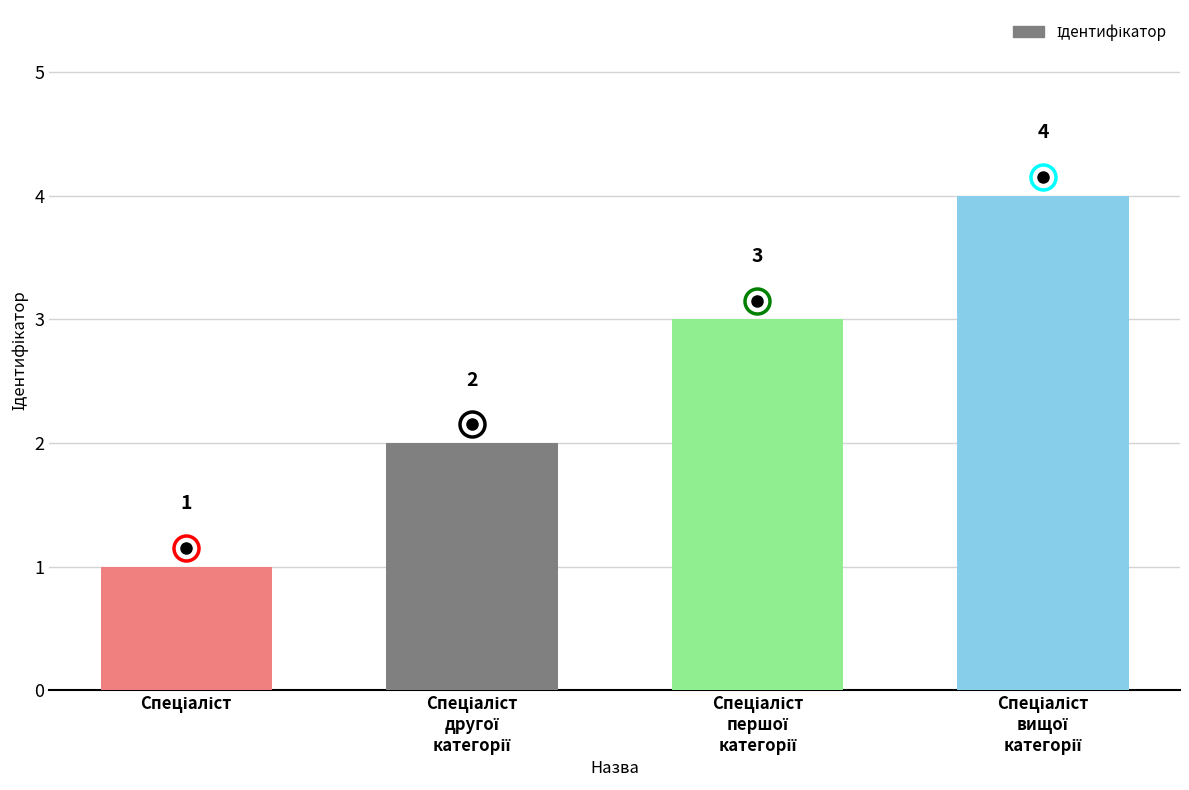

What is the value of the 2nd bar from the left?

2